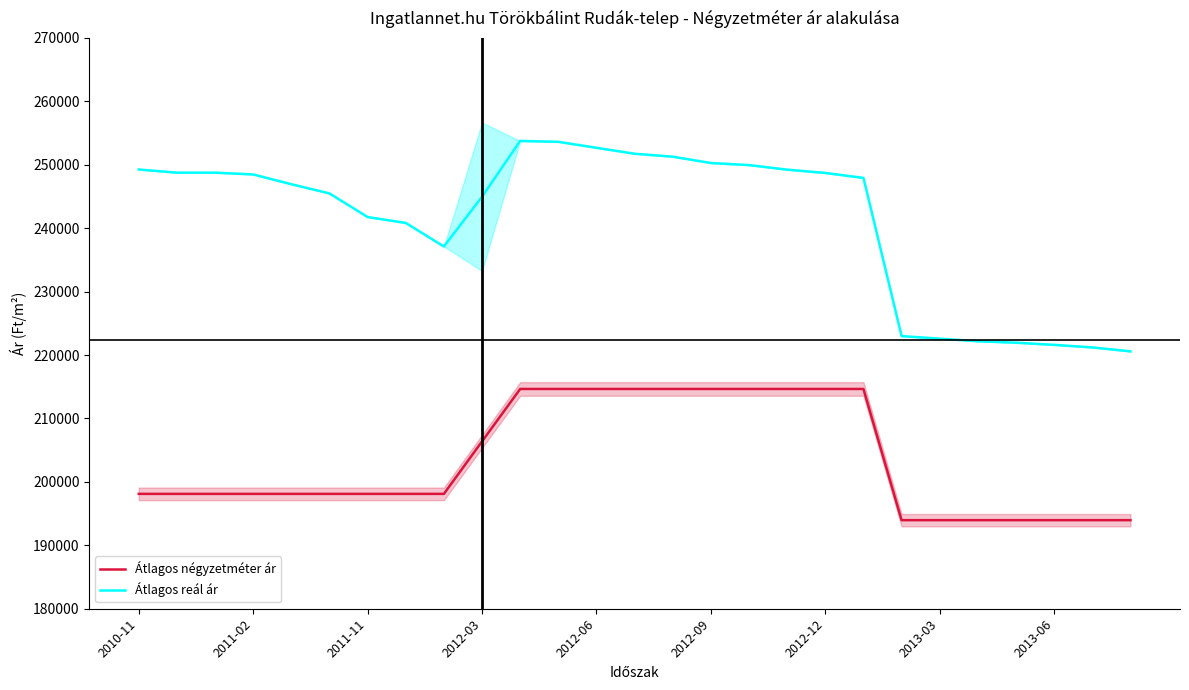

True or false: Átlagos négyzetméter ár and Átlagos reál ár intersect in this chart.

False